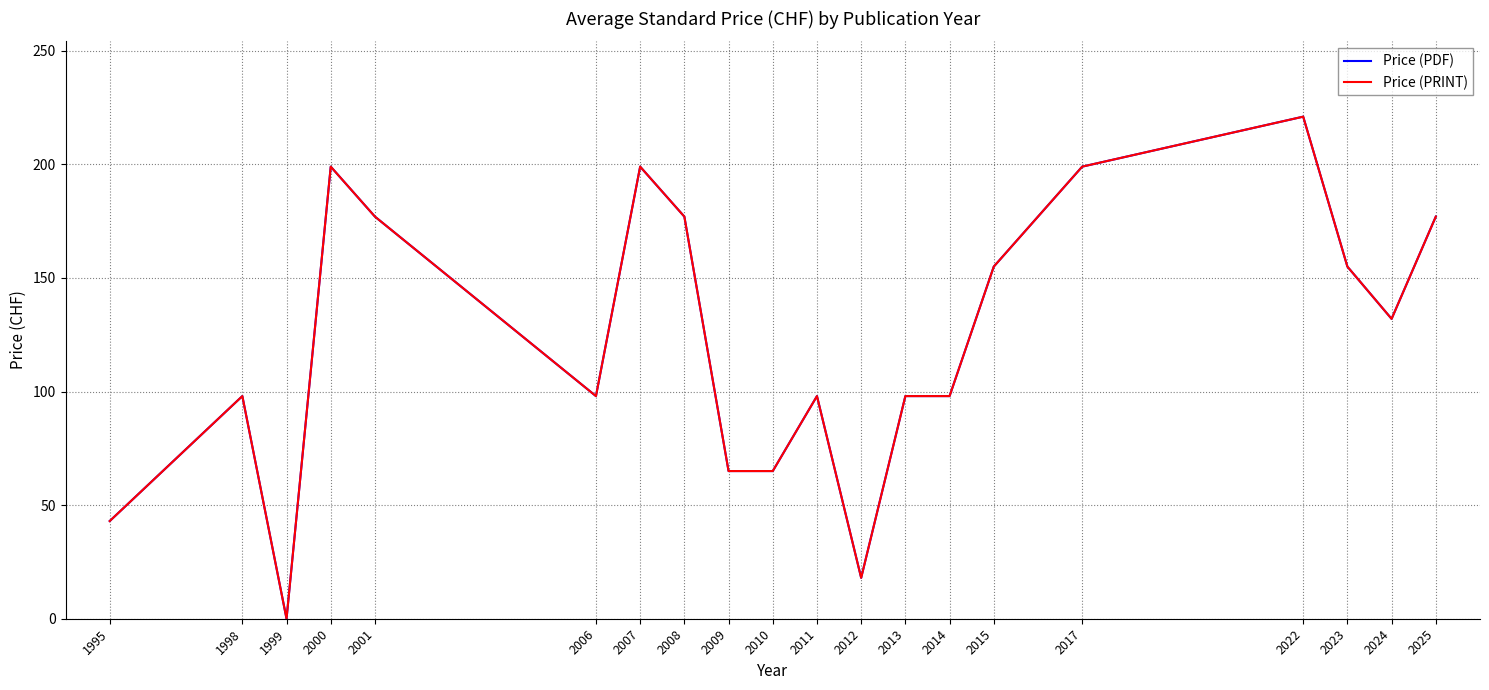

Does the chart have visible grid lines?

Yes